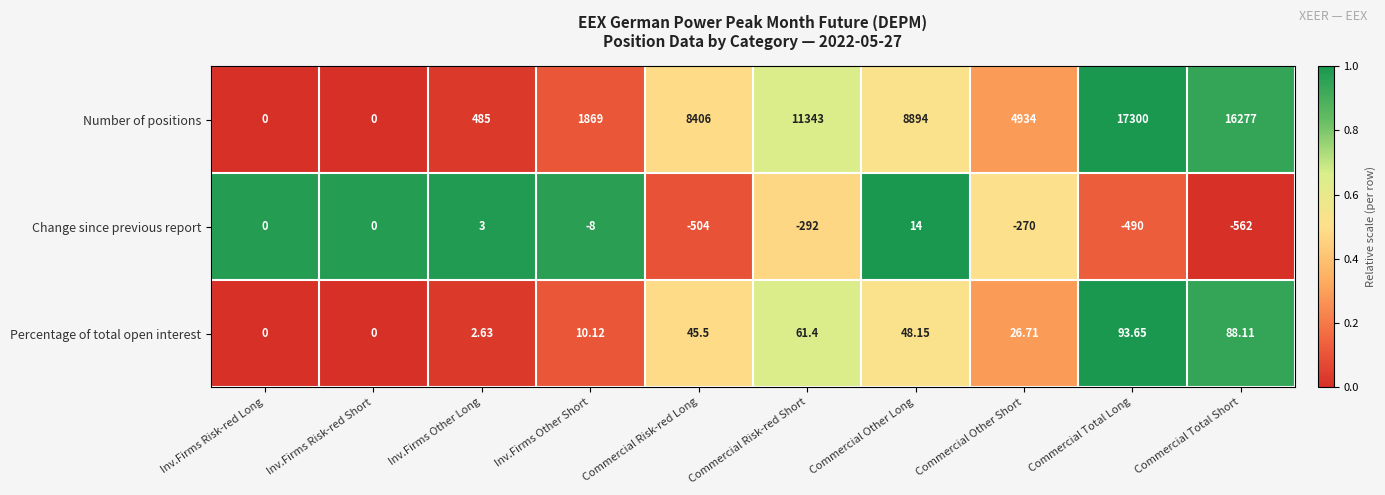

What is the difference between the highest and lowest values at Commercial Risk-red Short?

11635.0